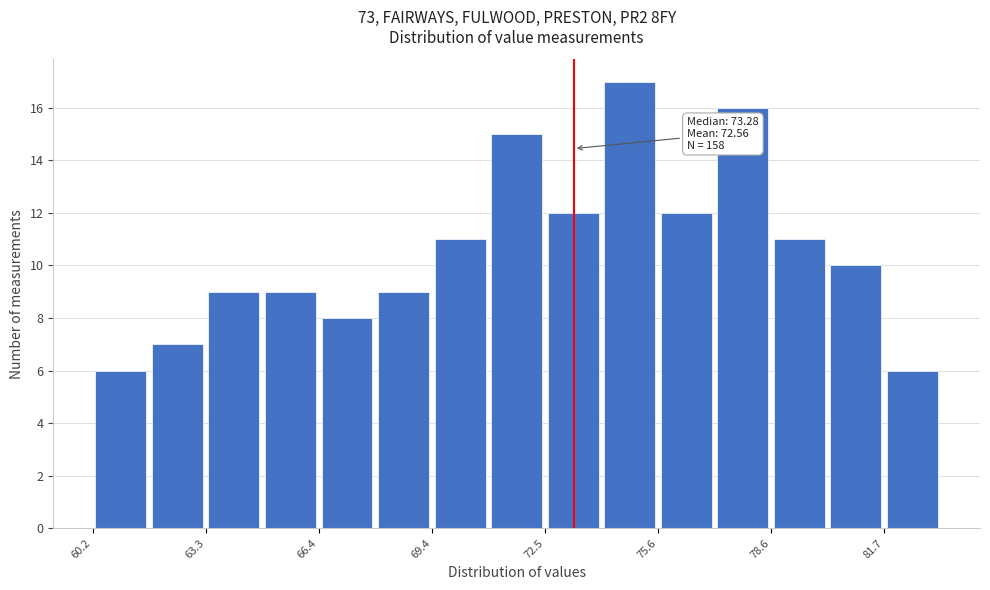

Read against the x-axis, roughly where is the centre of the tallest bar?

75.0